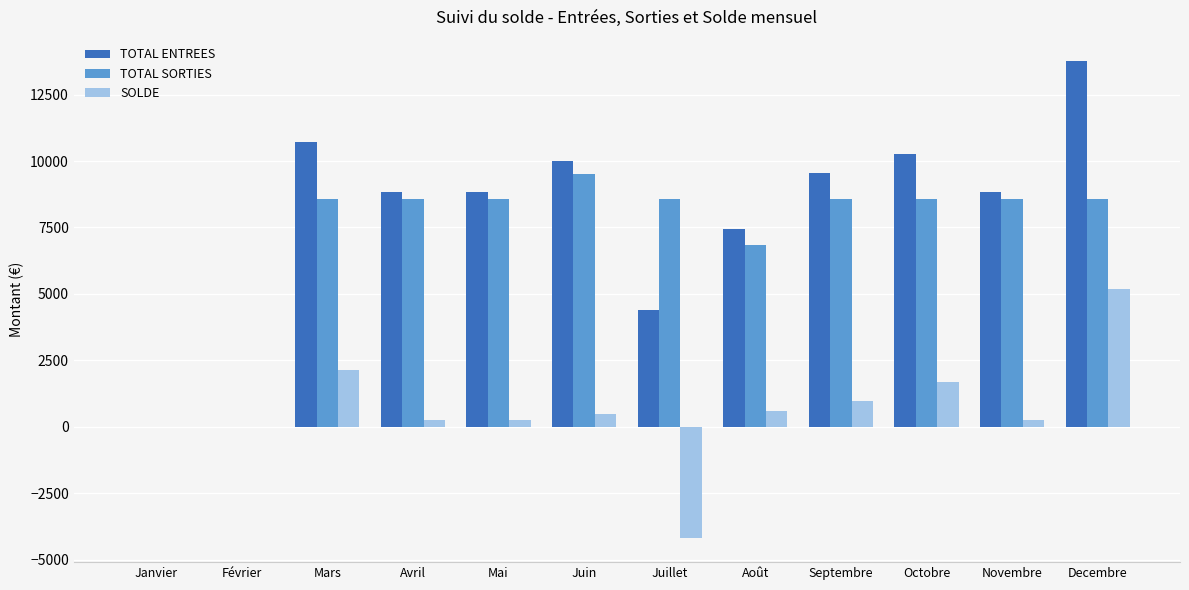

At which category is the sum across all series the highest?

Decembre